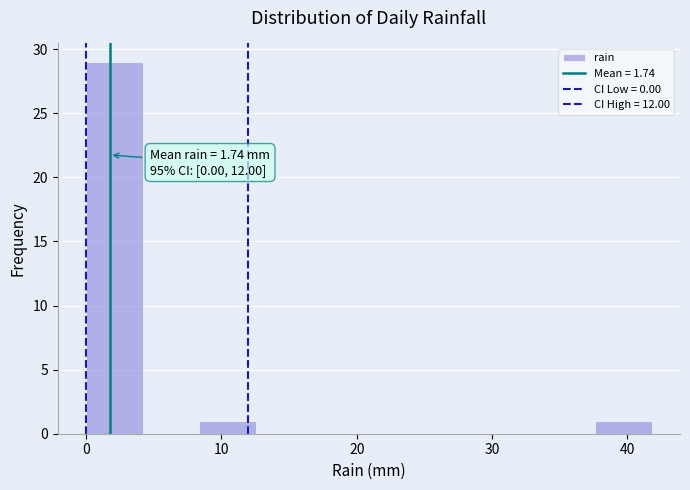

Over which range of the x-axis is the bar tallest?

0 to 4